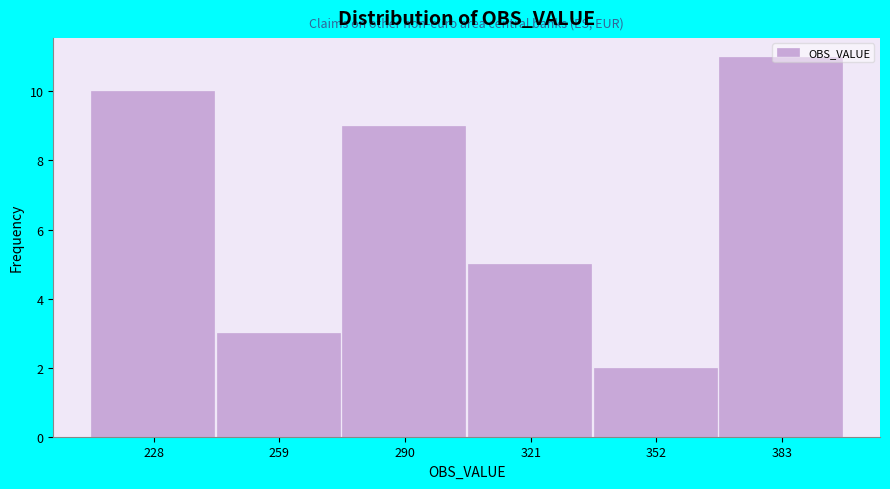

Reading left to right, list every bar in this chart as the range it spans on the x-axis followed by its height. Neither the bar edges nor the heights are printed on the chart, so give them approximately, as read against the axes.

213 to 244: 10
244 to 275: 3
275 to 306: 9
306 to 337: 5
337 to 368: 2
368 to 399: 11